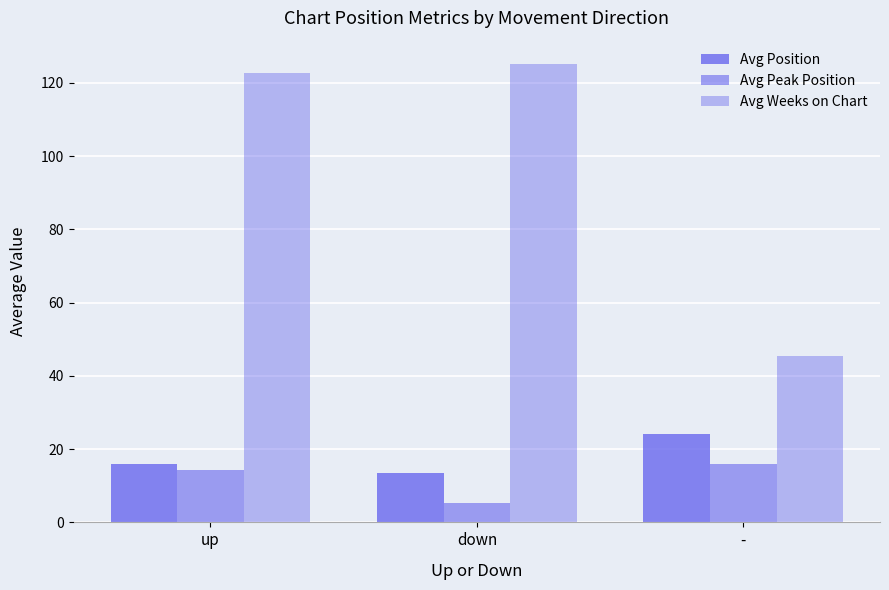

The Avg Peak Position series shows 22.0 at -. True or false?

False